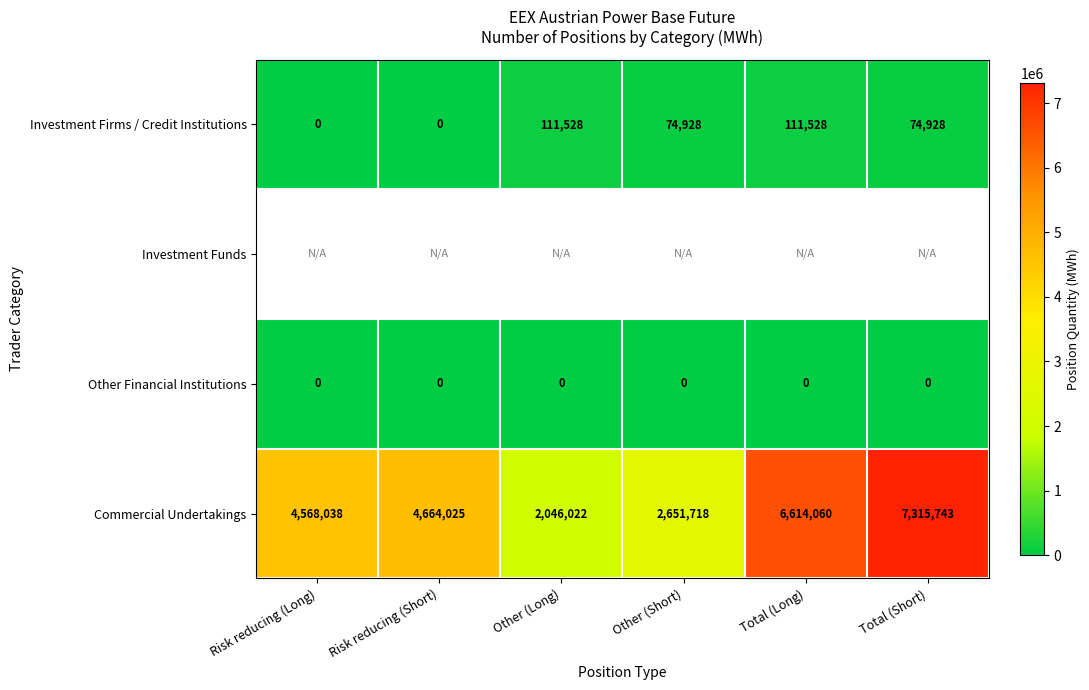

List the labels in order of Commercial Undertakings value, smallest first.

Other (Long), Other (Short), Risk reducing (Long), Risk reducing (Short), Total (Long), Total (Short)